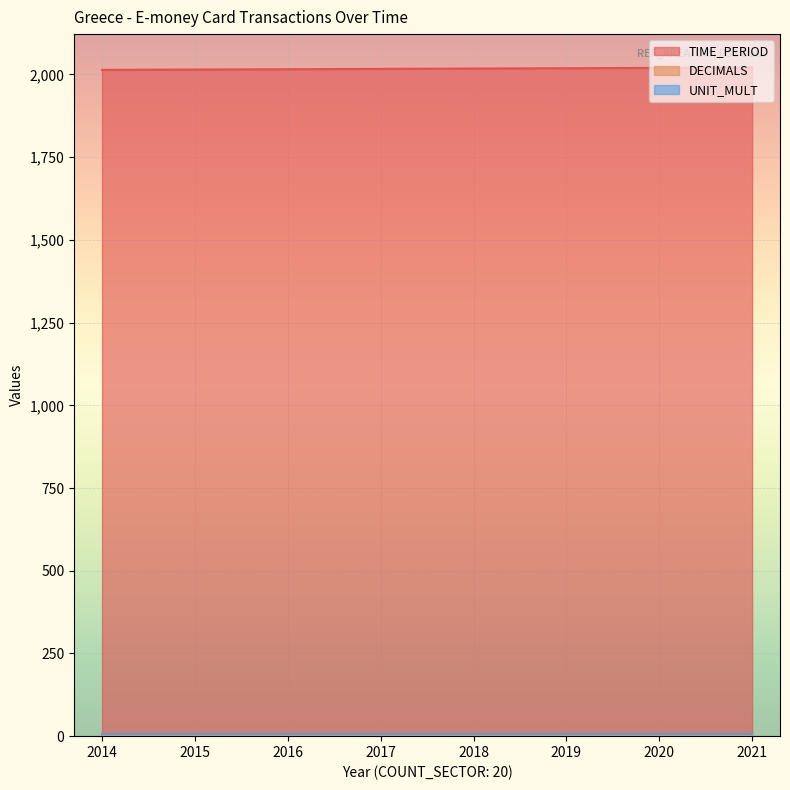

The value of UNIT_MULT at 2015 is 6. True or false?

True